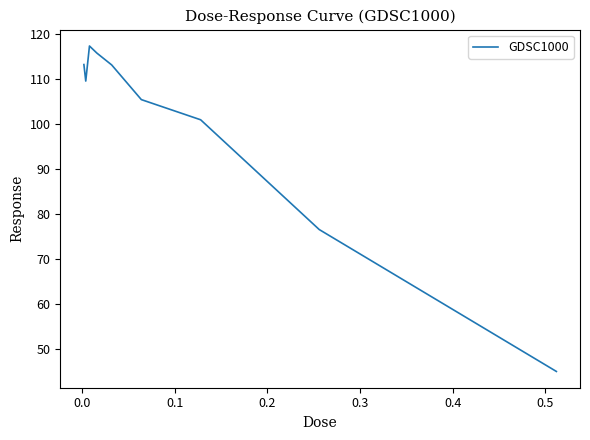

What is the greatest value displayed?

117.4